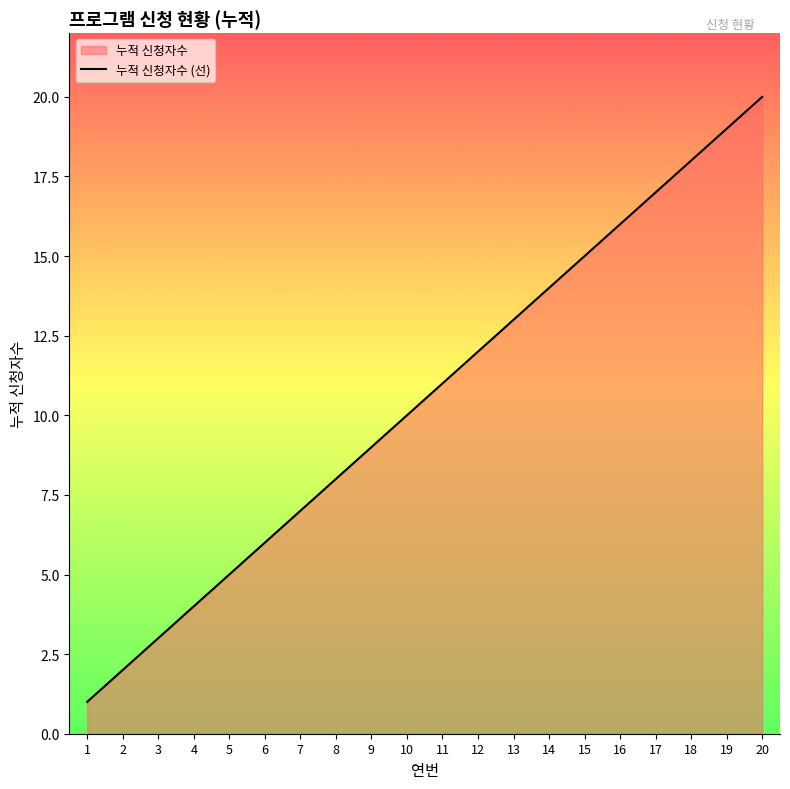

The value at 2 is 1. True or false?

False